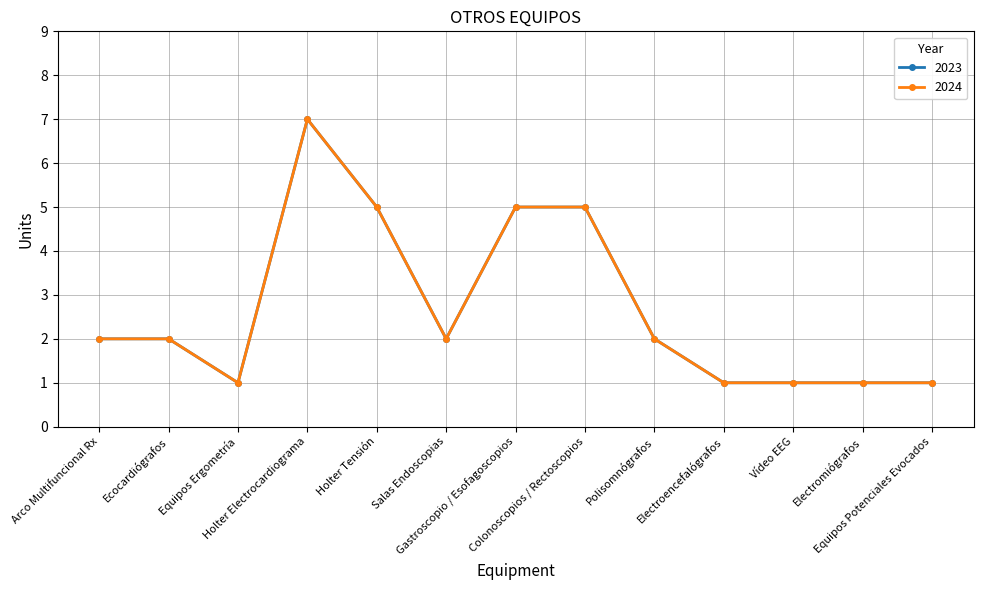

The 2024 series shows 1 at Electromiógrafos. True or false?

True